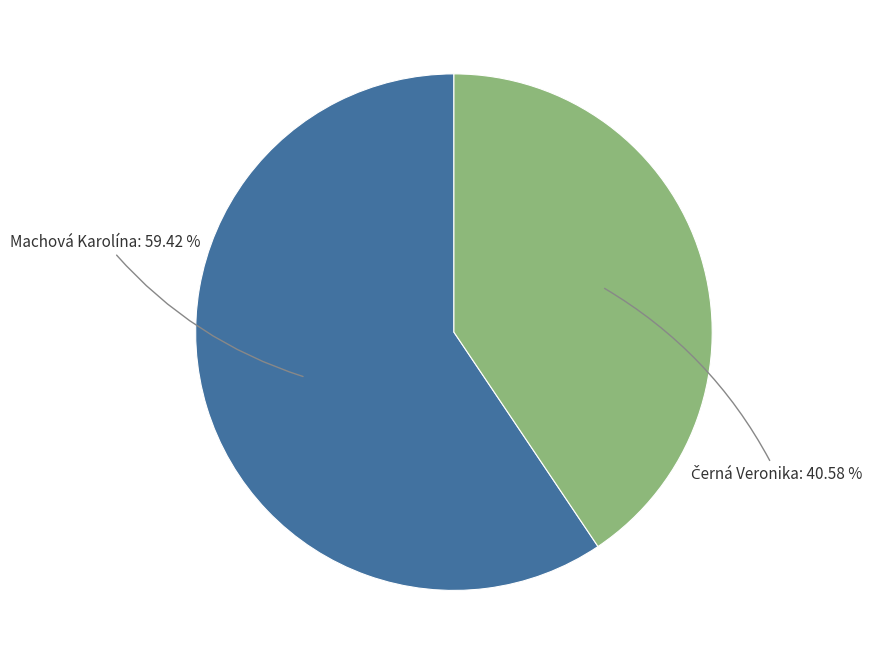

To the nearest percent, what is the difference between the largest and smallest slice percentages?

19%